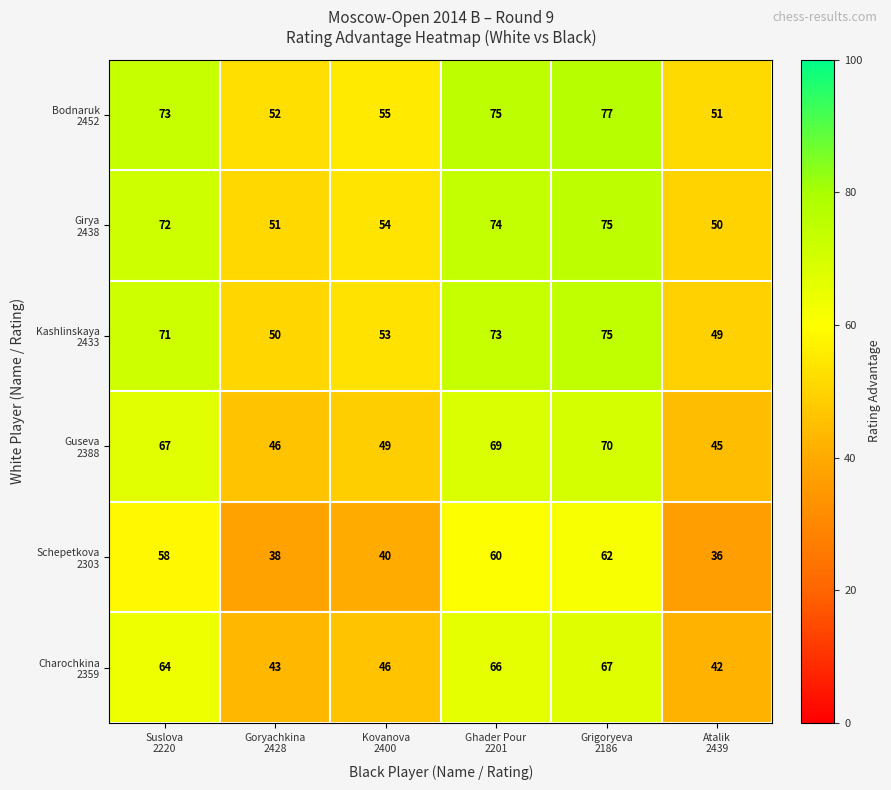

What is the maximum value shown in the chart?

77